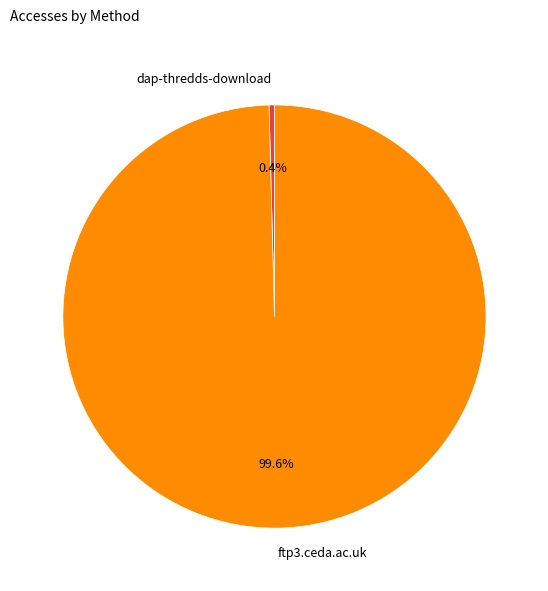

Combined, do dap-thredds-download and ftp3.ceda.ac.uk account for over 50%?

Yes